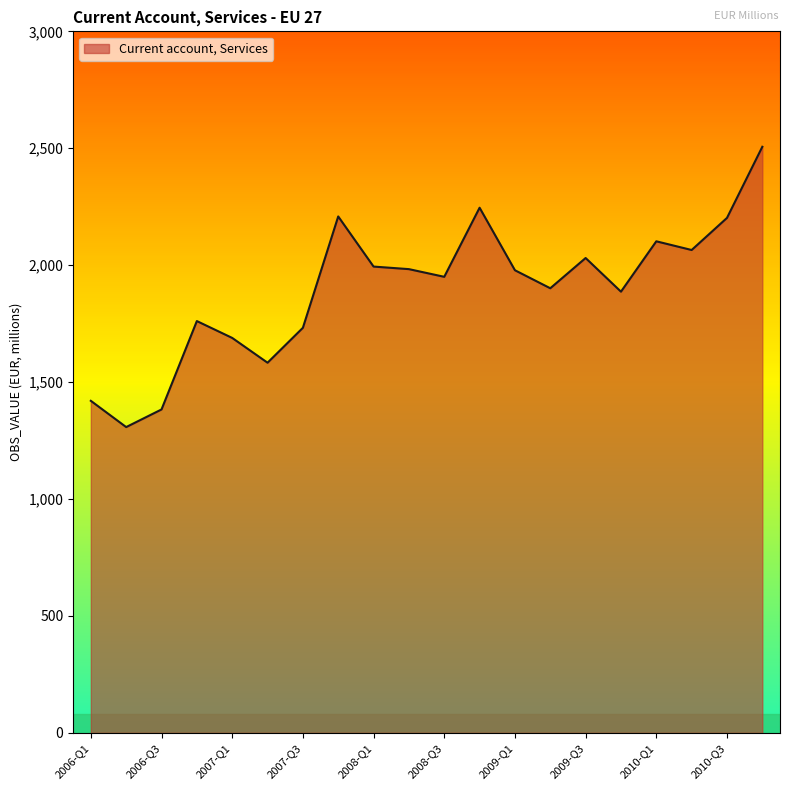

What is the minimum value shown in the chart?

1307.7